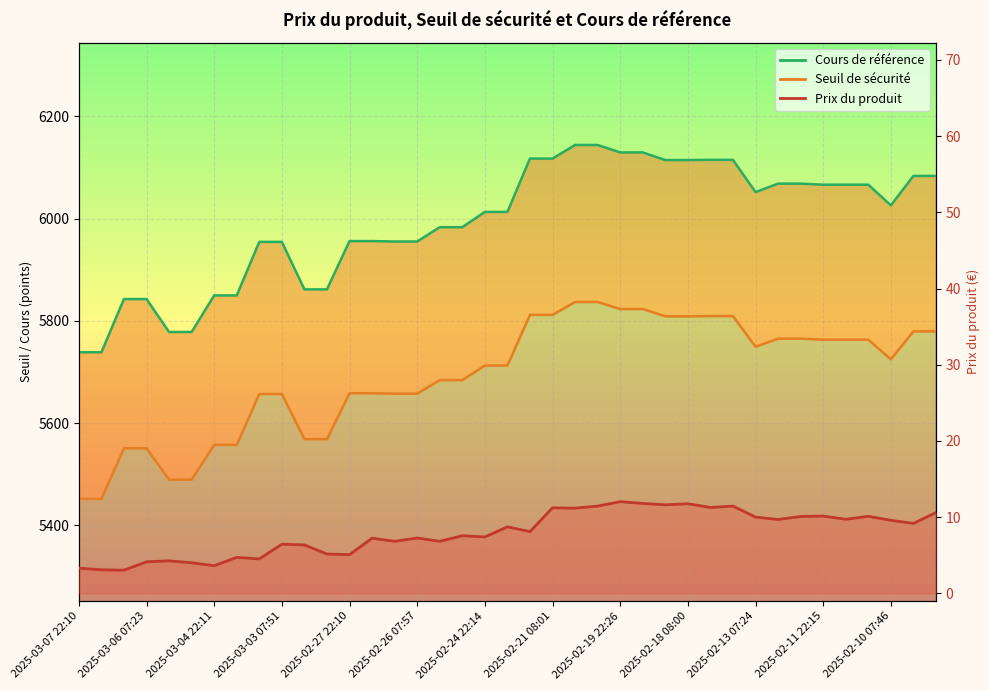

At how many categories does at least one series exceed 1416?

39